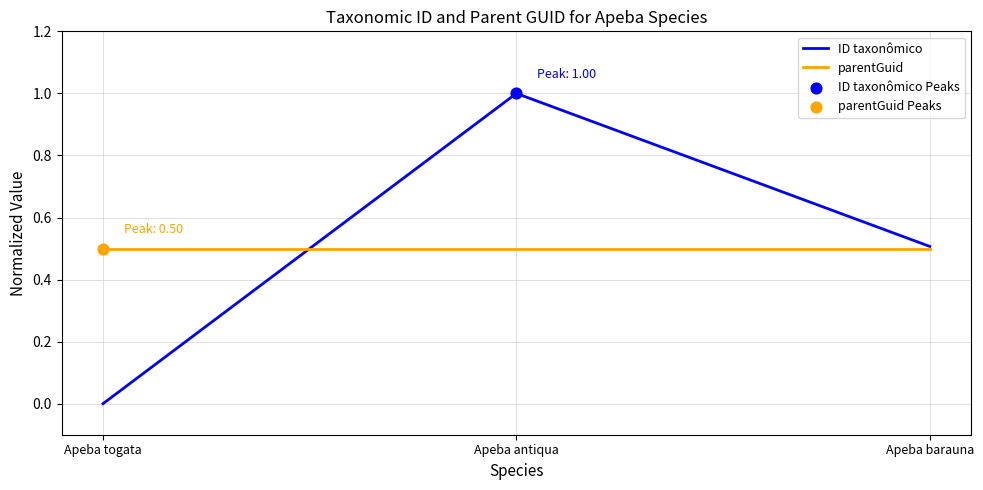

At which category is the sum across all series the highest?

Apeba antiqua